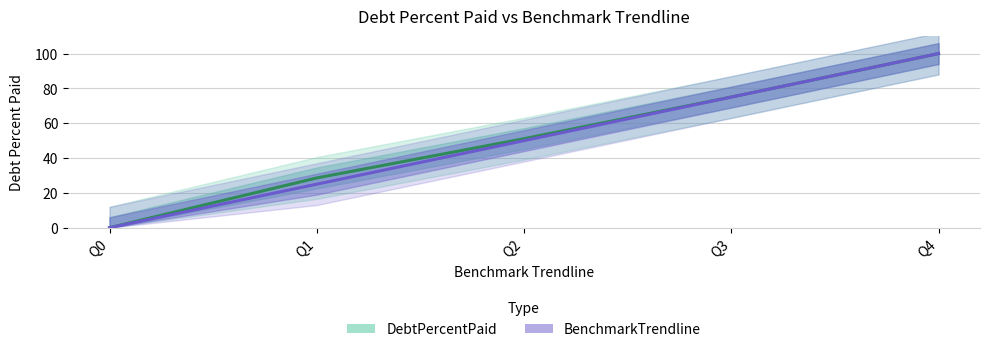

How many categories are shown in the chart?

5